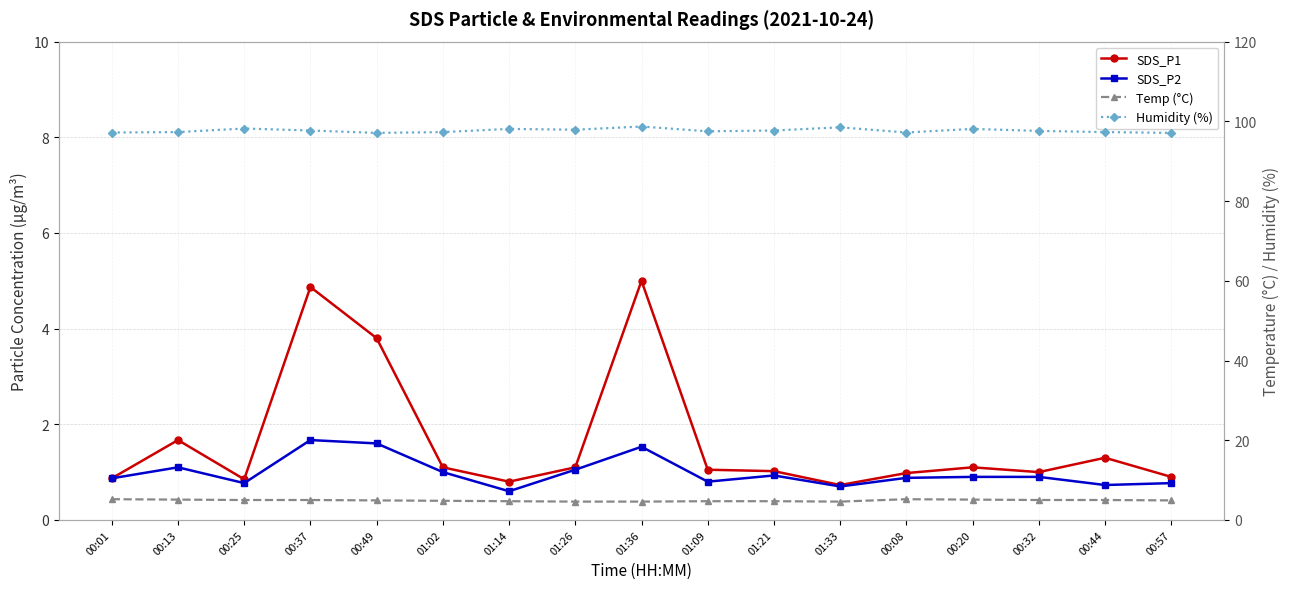

List the labels in order of Temp (°C) value, smallest first.

01:26, 01:36, 01:33, 01:14, 01:09, 01:21, 01:02, 00:49, 00:57, 00:25, 00:37, 00:32, 00:44, 00:13, 00:20, 00:01, 00:08